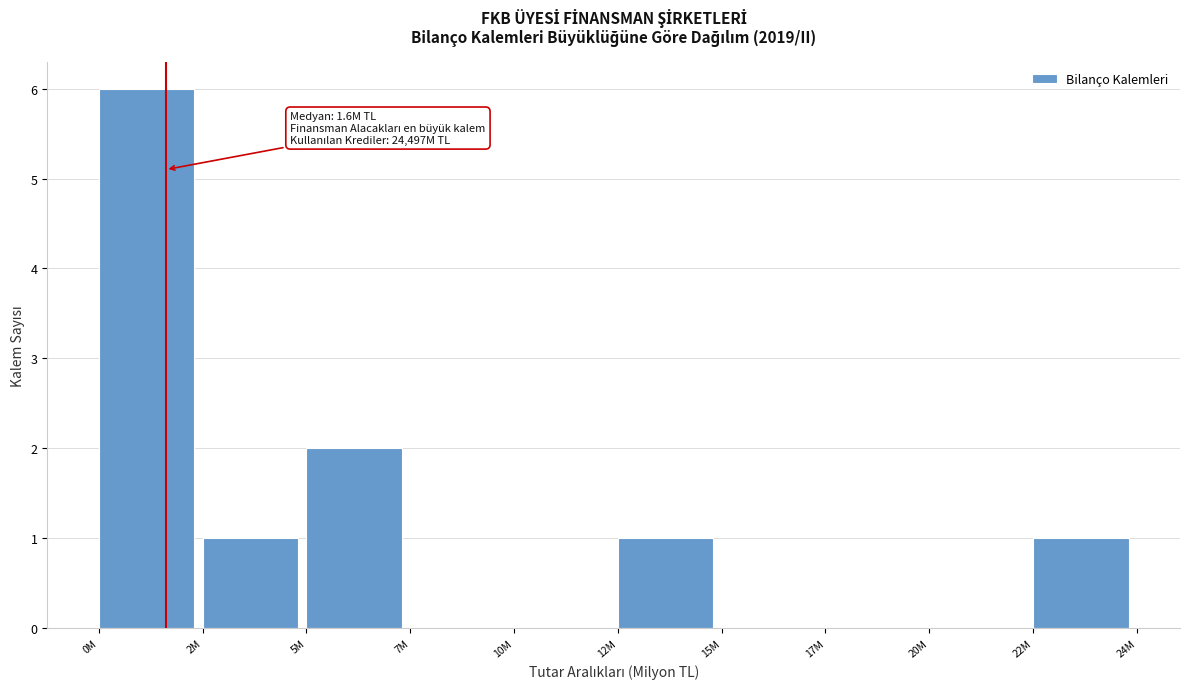

Reading right to left, what are all the values shown in this chart?

22M=1	20M=0	17M=0	15M=0	12M=1	10M=0	7M=0	5M=2	2M=1	0M=6